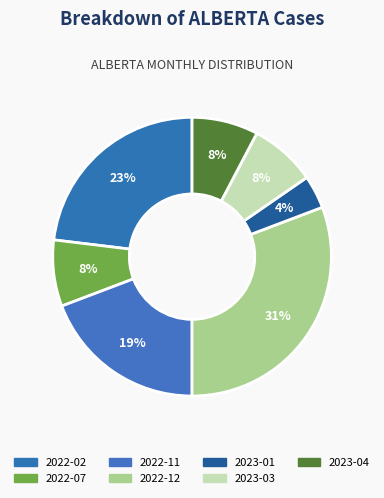

How many segments does this pie chart have?

7